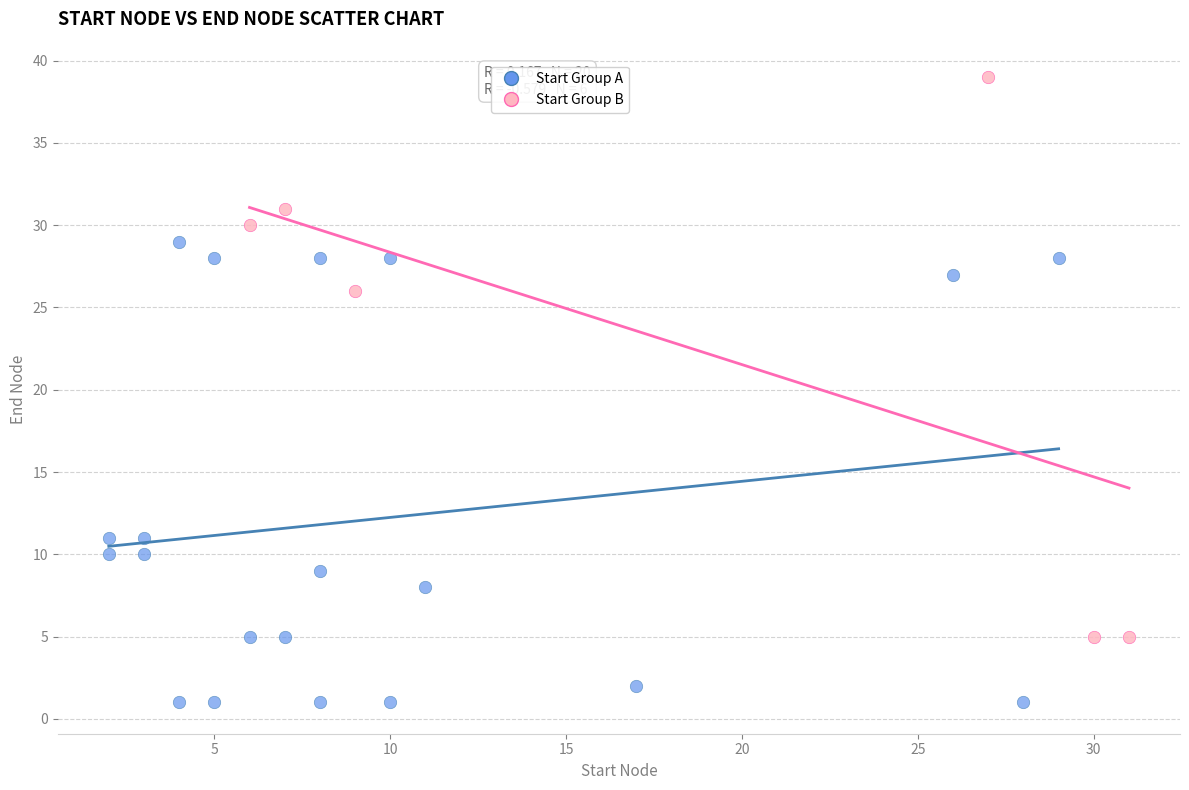

Which series reaches the maximum Y coordinate?

Start Group B